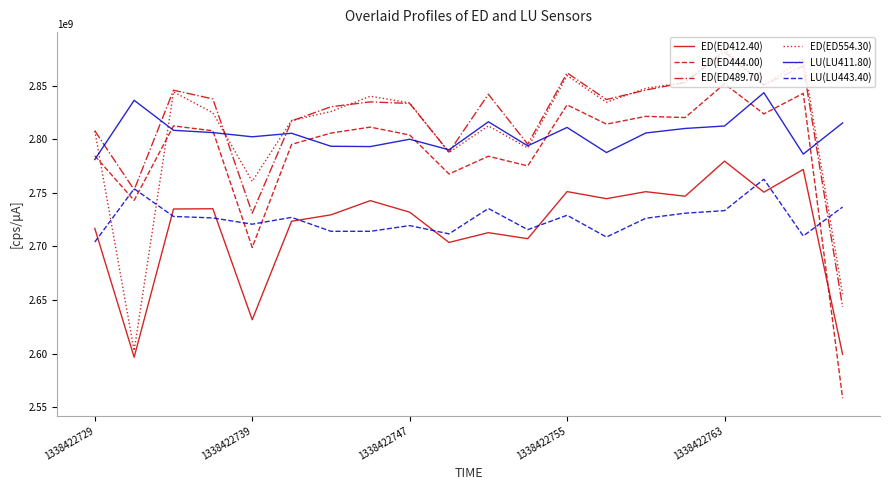

True or false: LU(LU411.80) and ED(ED412.40) cross at least once.

False